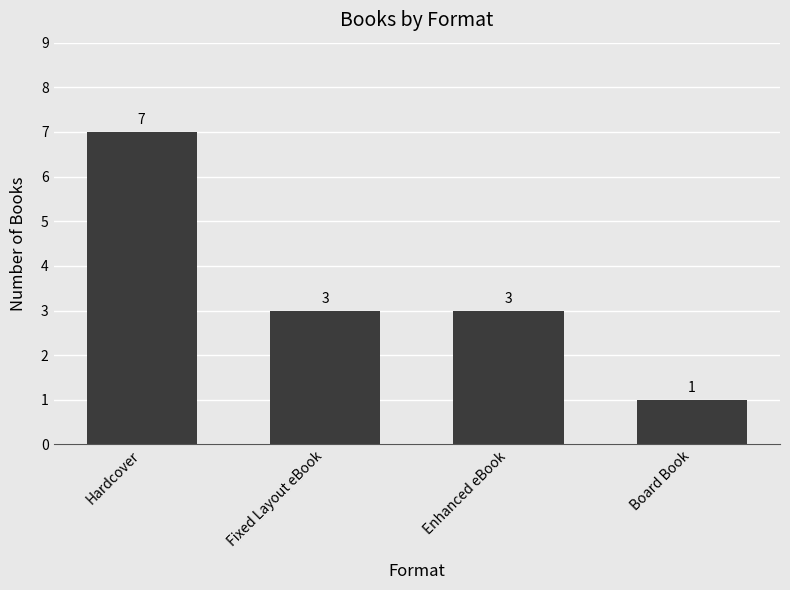

What is the difference between the values at Enhanced eBook and Board Book?

2